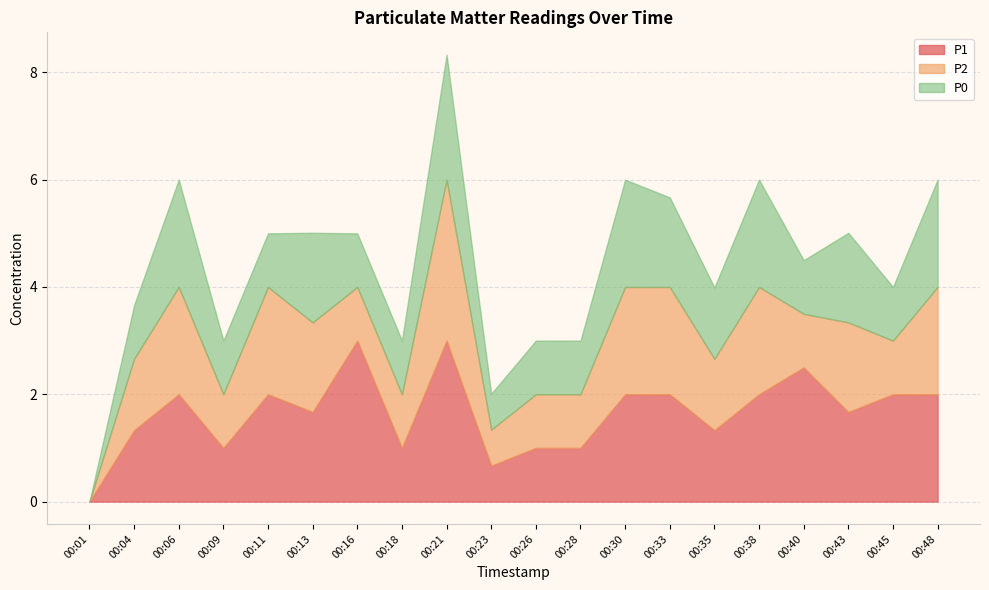

What is the total value across all series at 00:18?

3.0